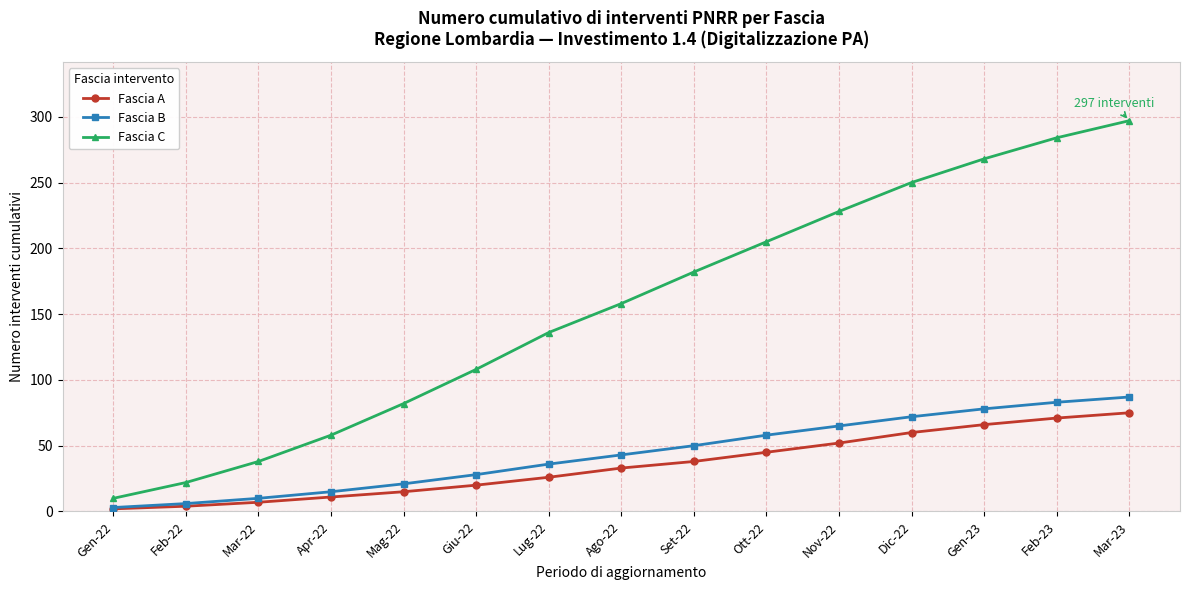

What is the label of the 4th point from the right?

Dic-22